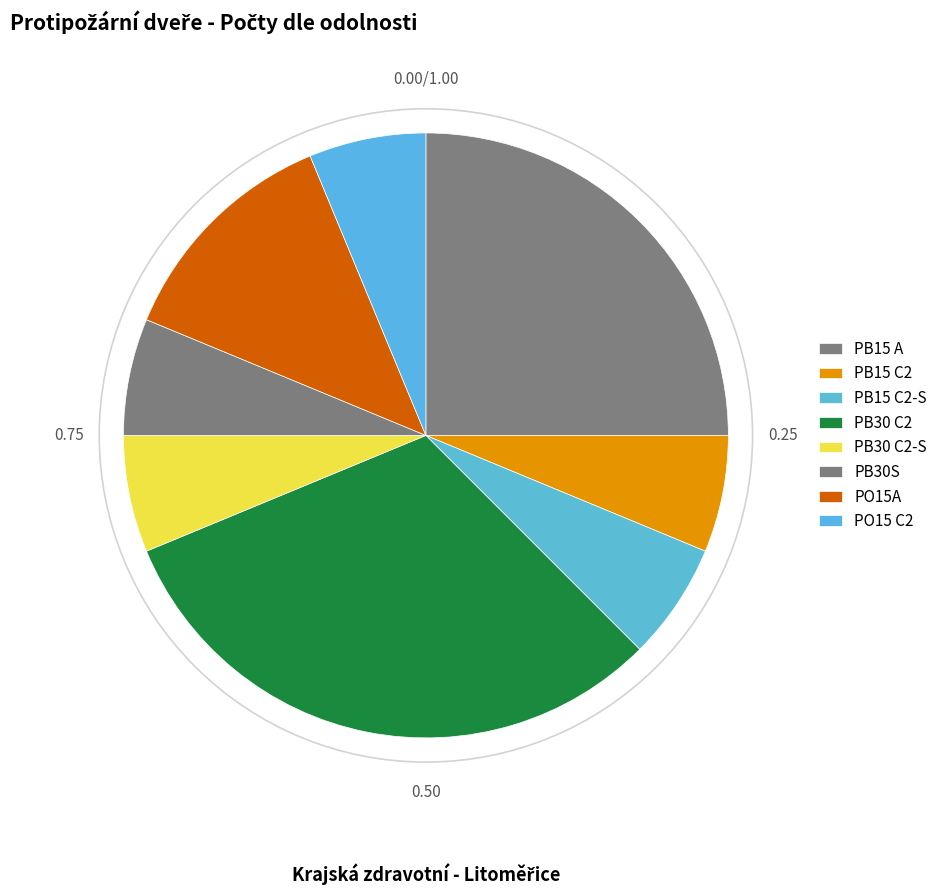

How many slices are in this pie chart?

8